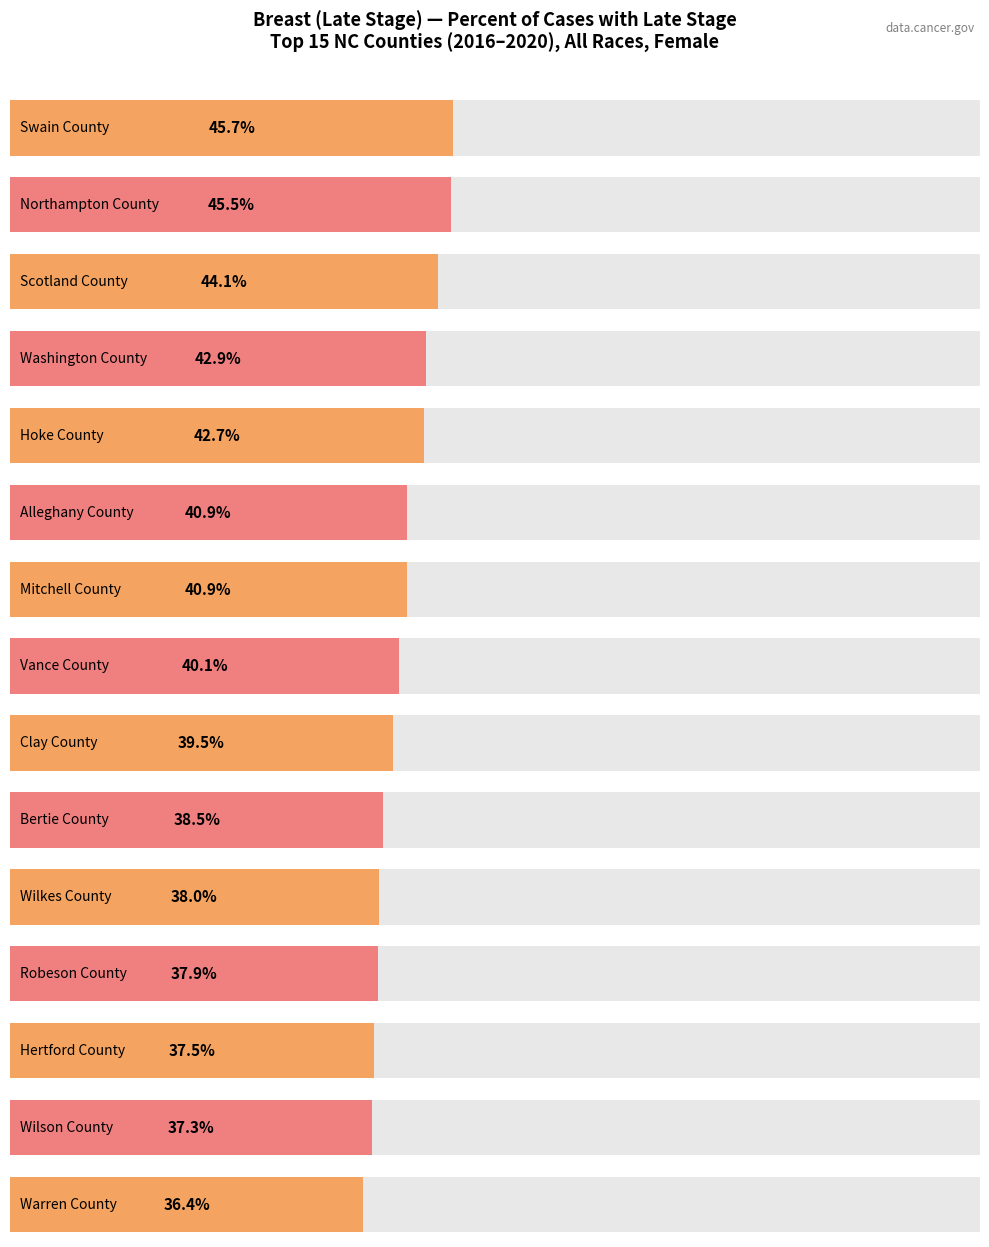

What is the label of the 4th bar from the right?

Robeson County